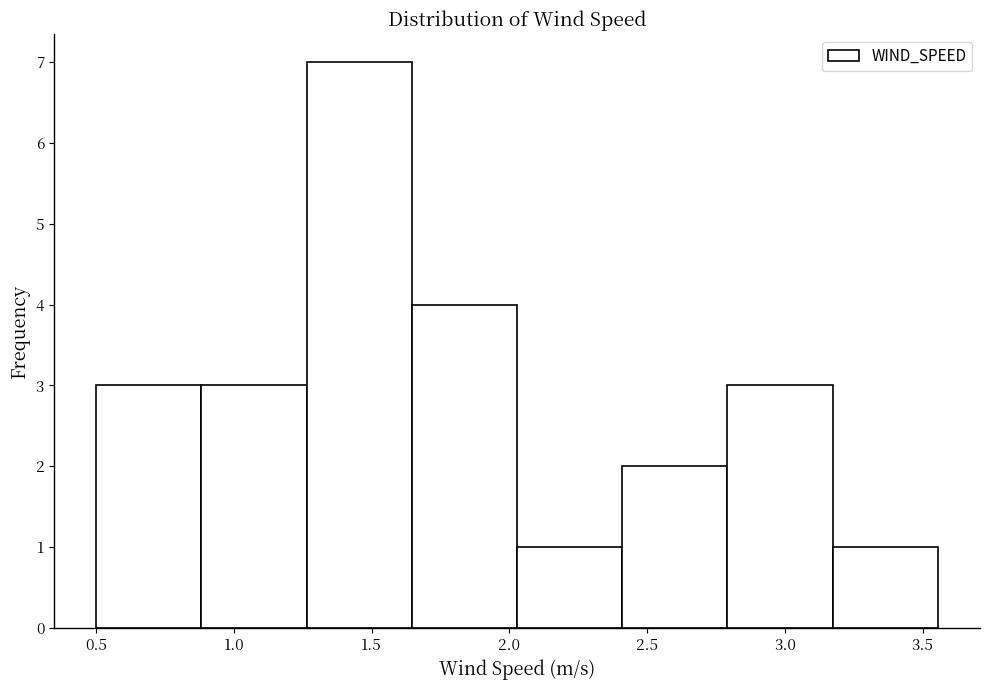

What is the height of the bar covering 2.40 to 2.80 on the x-axis? Neither the bar edges nor the heights are printed on the chart, so give them approximately, as read against the axes.

2